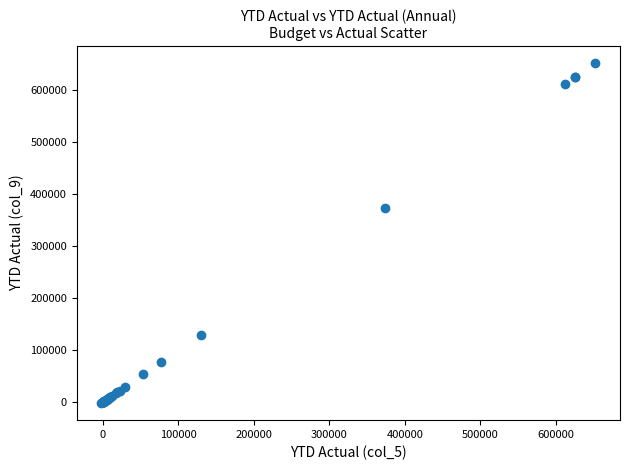

What Y value in the scatter plot is closest to 325272?

374147.5